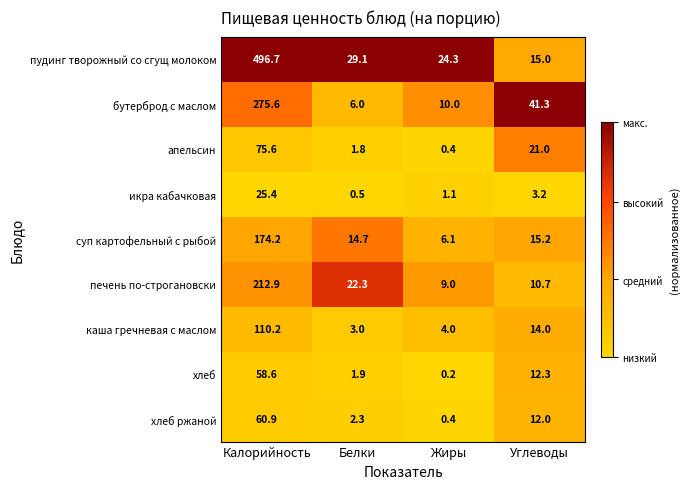

Which label corresponds to the largest value in the chart?

Калорийность